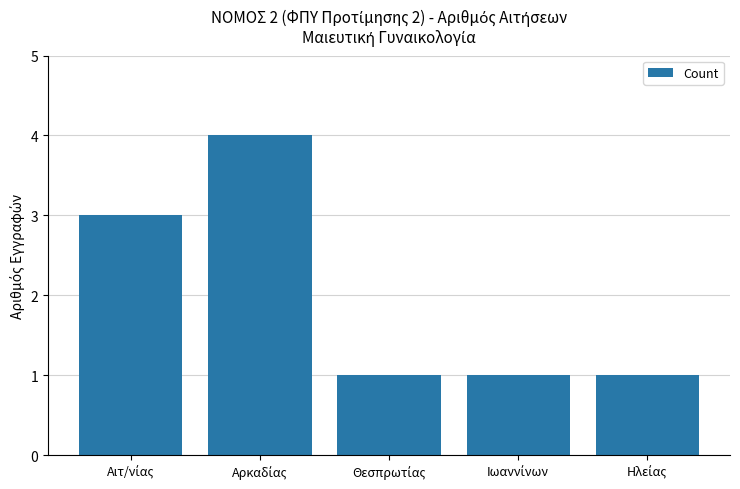

What is the maximum value shown in the chart?

4